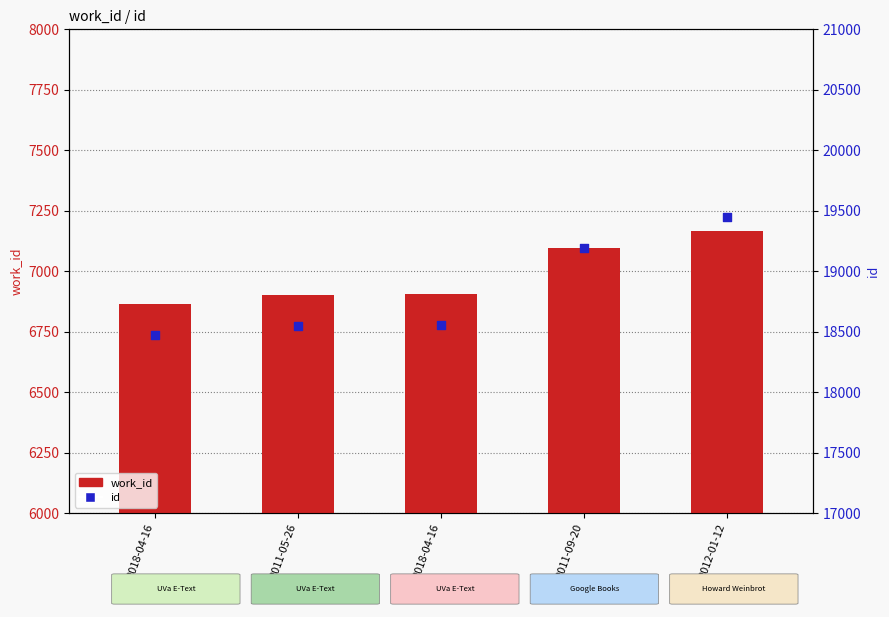

Which series has the largest total across all categories?

id